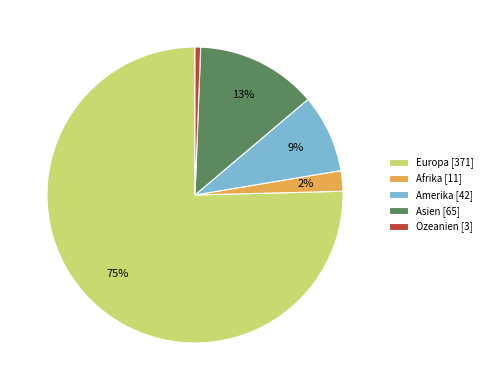

Is there a majority slice in this chart?

Yes